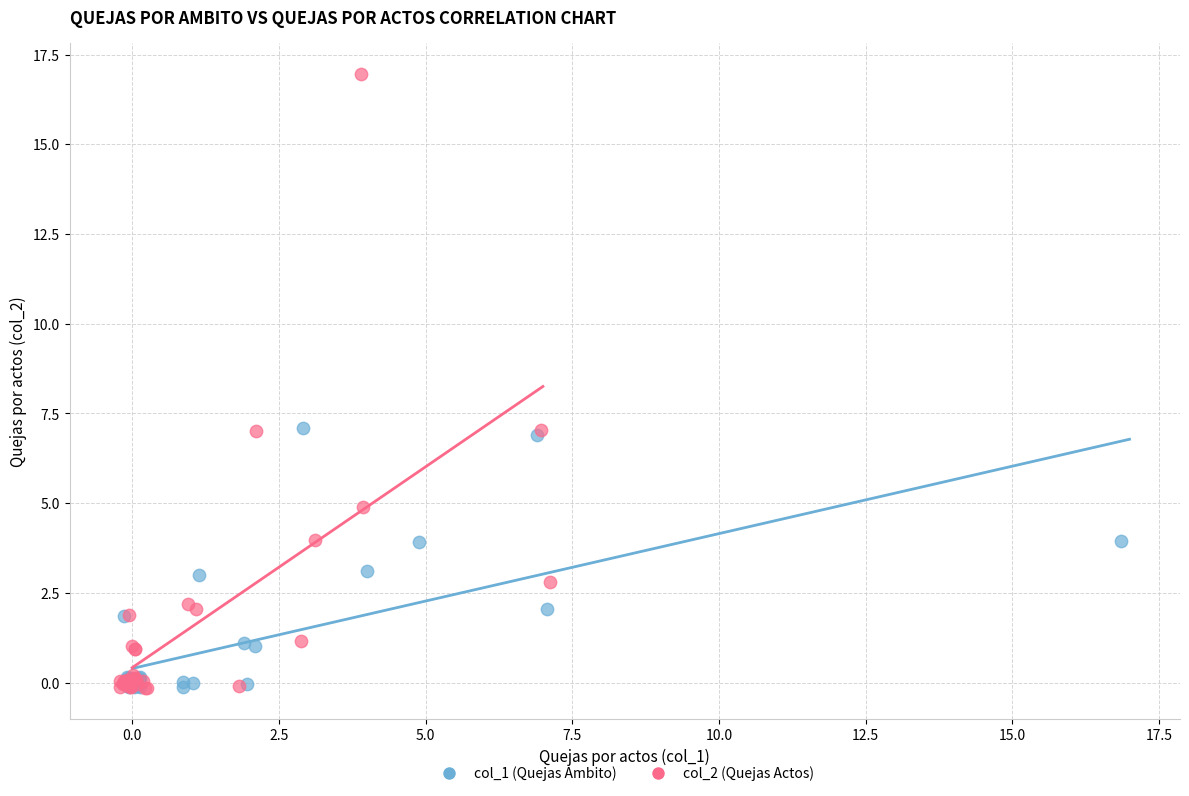

Which series has the widest spread of Y values?

col_2 (Quejas Actos)